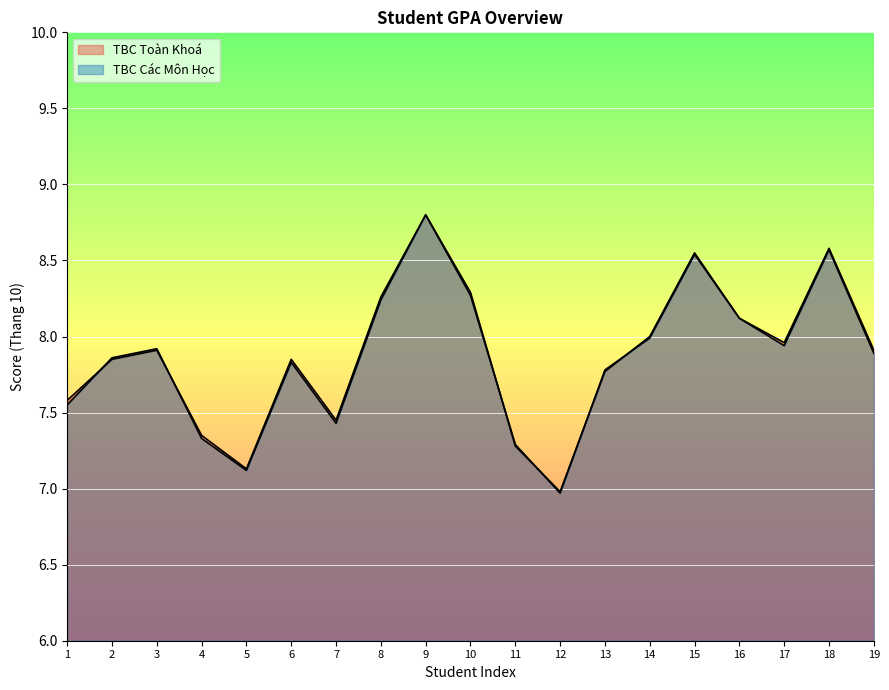

How many data points in TBC Toàn Khoá are above 7?

18